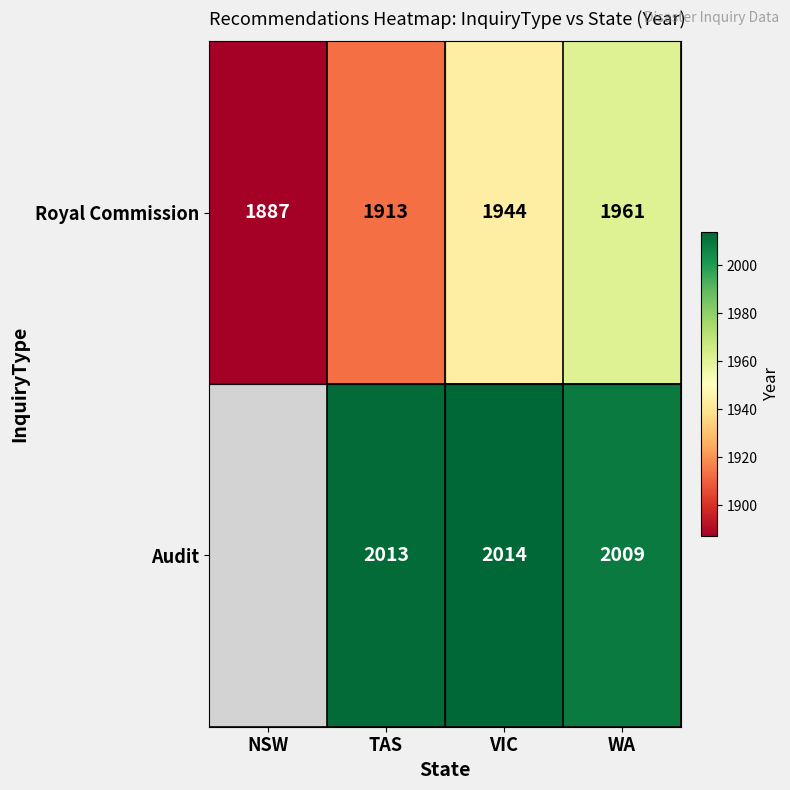

Is the value of Audit at WA greater than the value of Royal Commission at VIC?

Yes